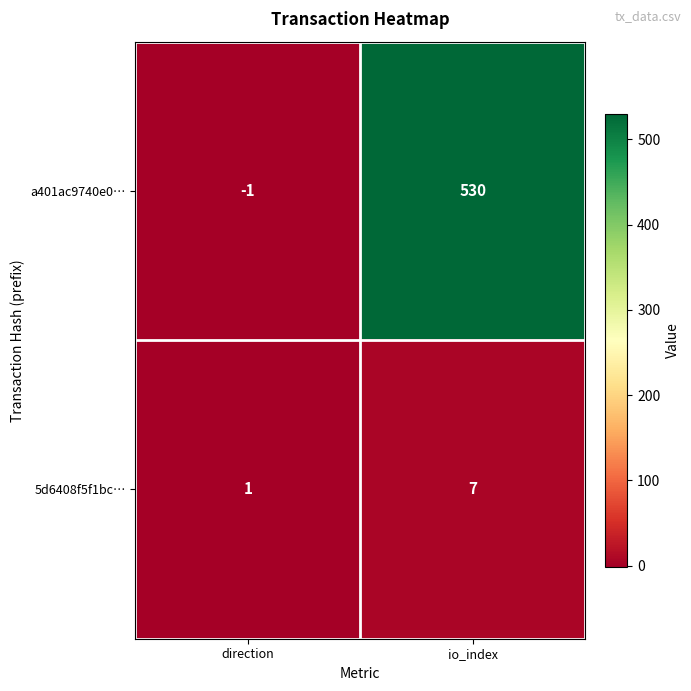

Which series changed the most between direction and io_index?

a401ac9740e0…